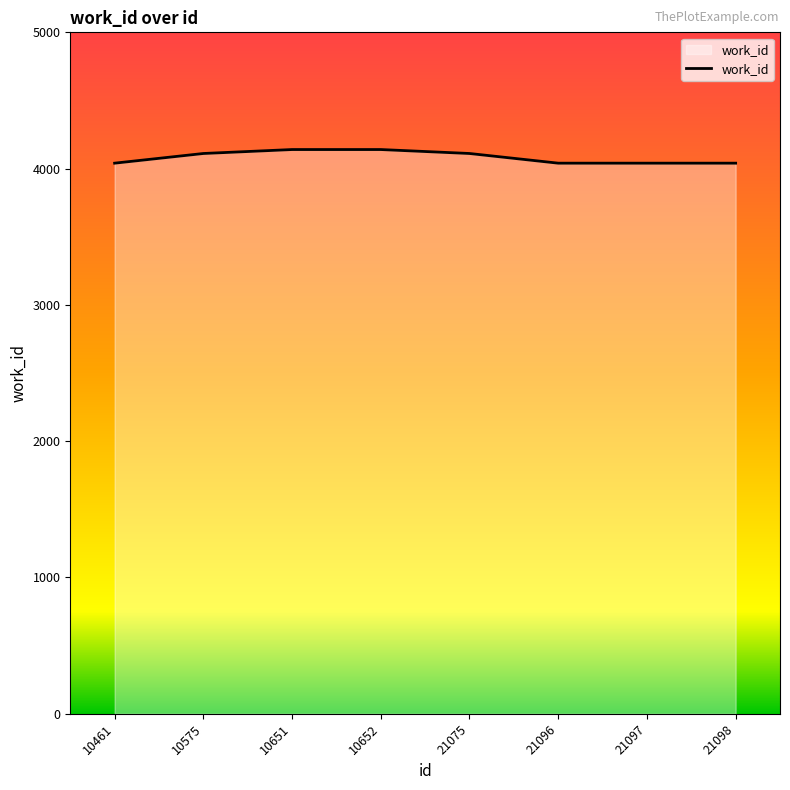

What is the ratio of the value at 21075 to the value at 10651?

1.0